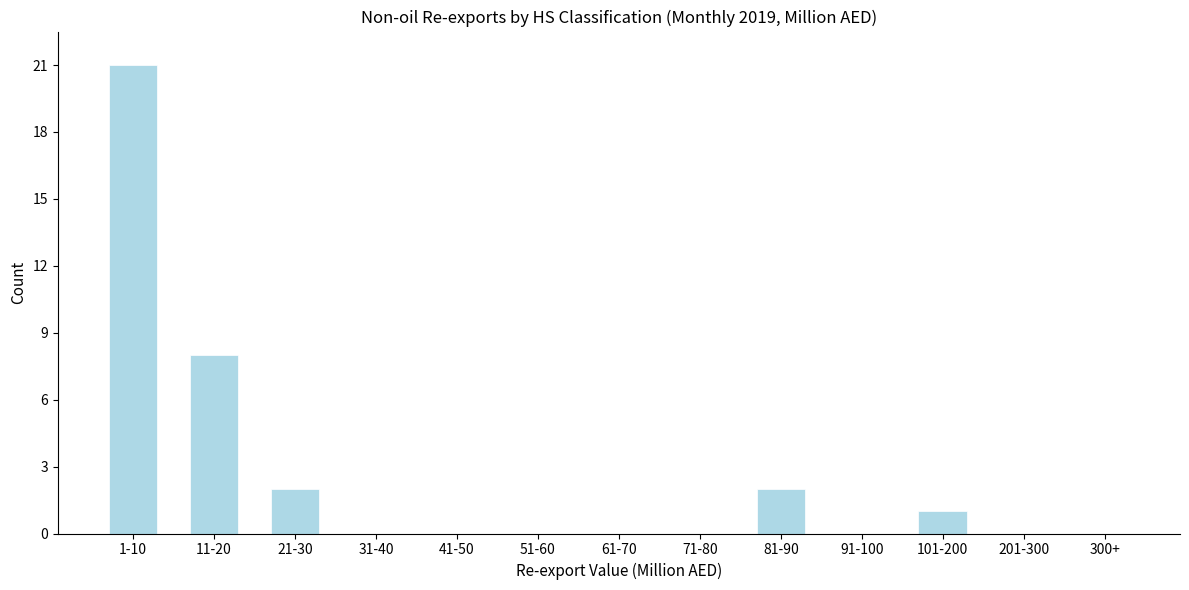

Reading right to left, extract all data points from this chart.

300+=0	201-300=0	101-200=1	91-100=0	81-90=2	71-80=0	61-70=0	51-60=0	41-50=0	31-40=0	21-30=2	11-20=8	1-10=21